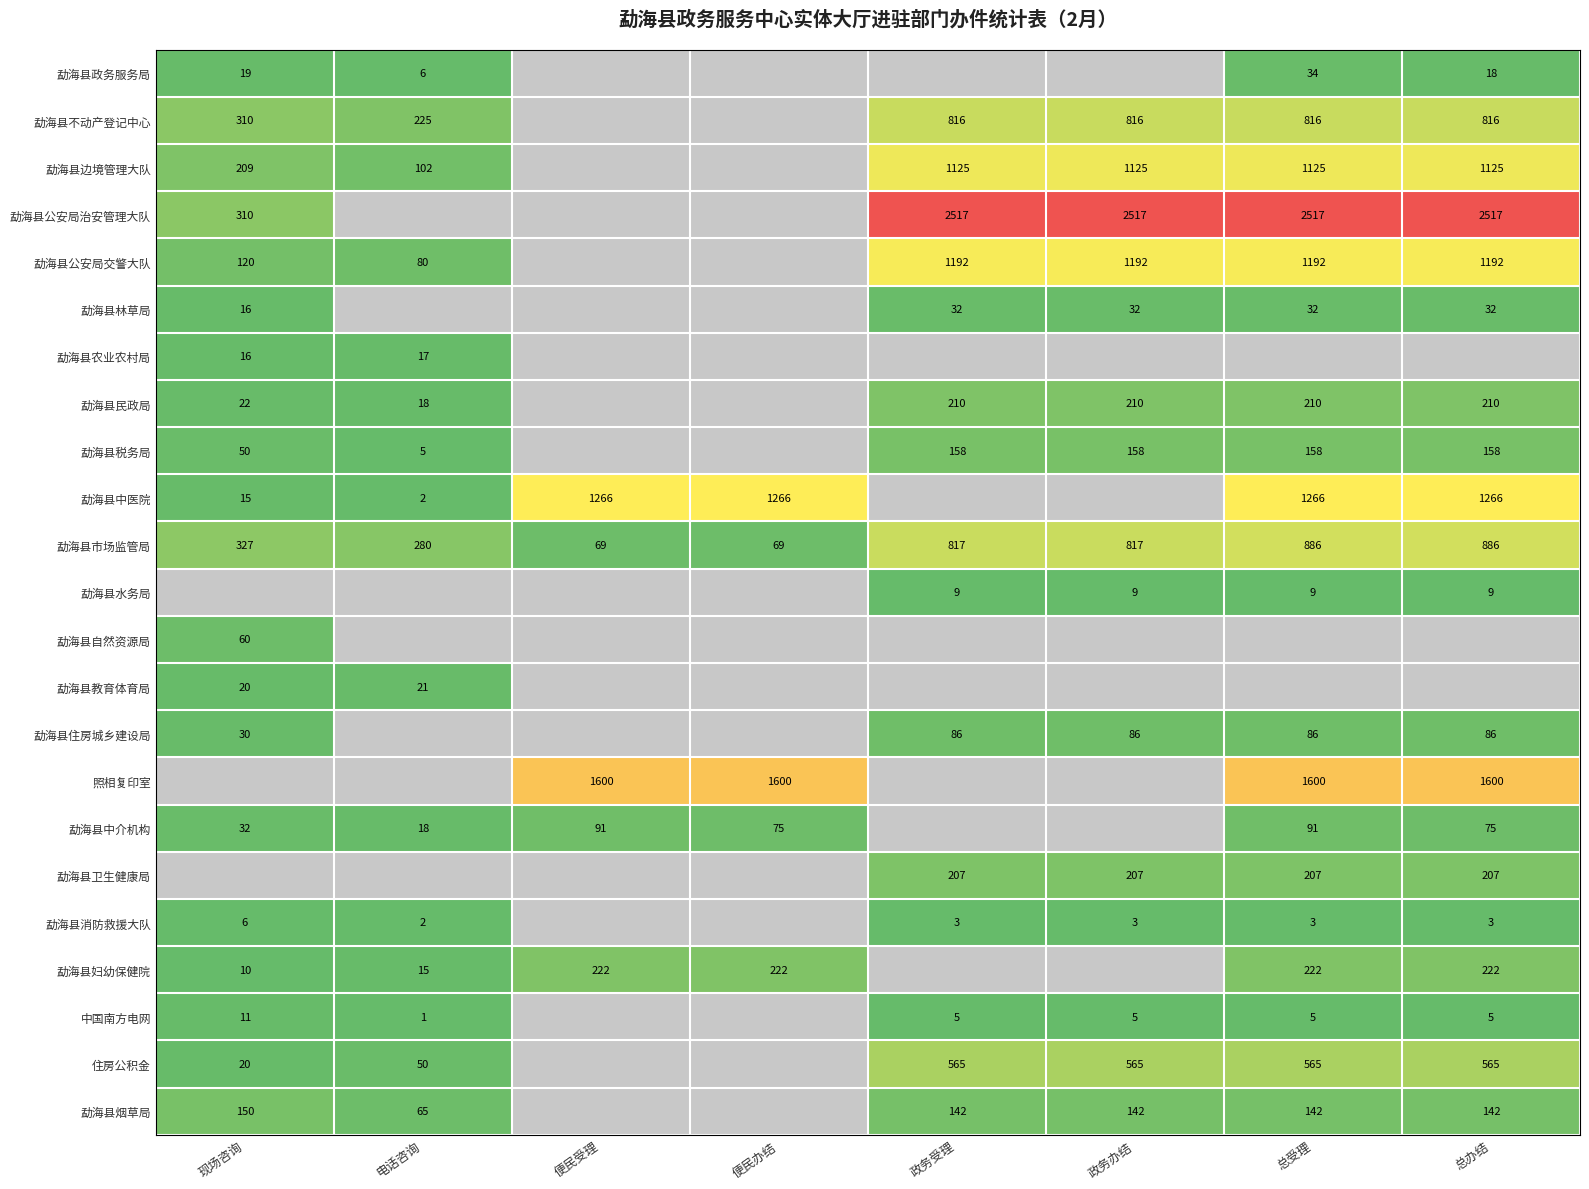

At which category does the chart reach its peak across all series?

政务受理